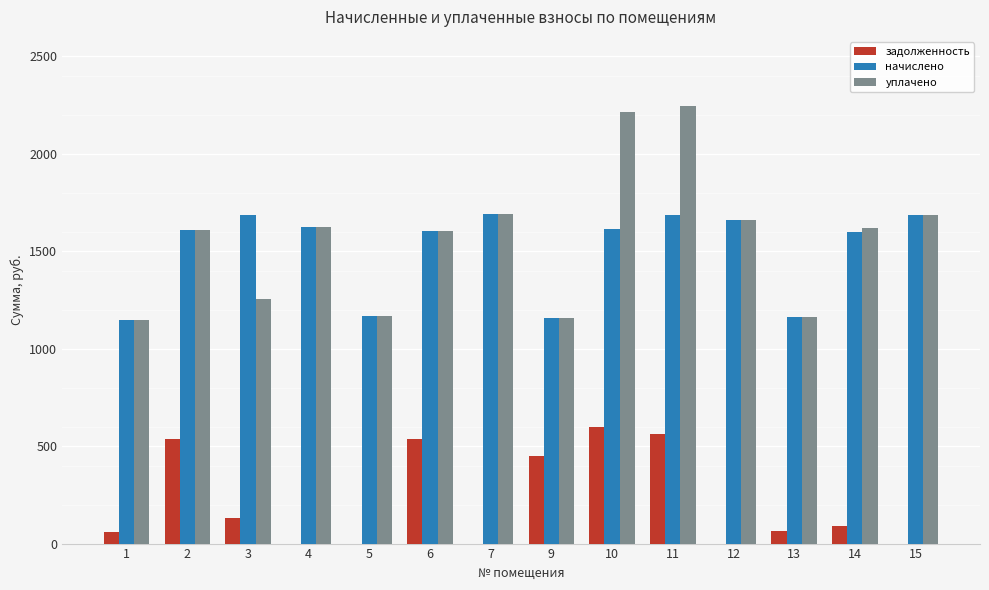

Count the number of categories in the chart.

14